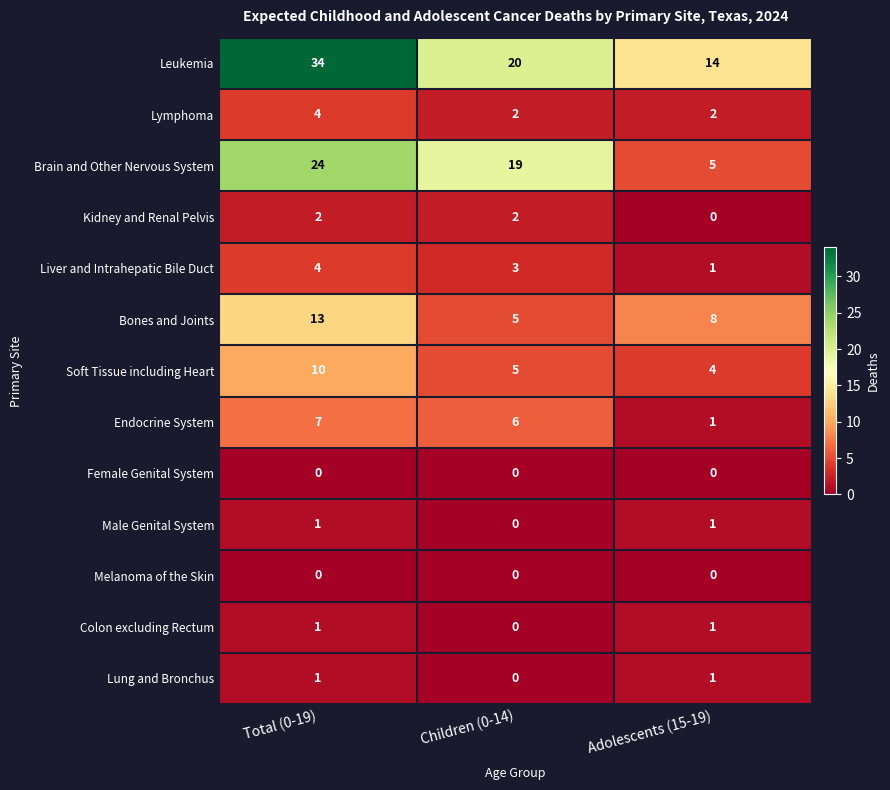

What is the average value of the Endocrine System series?

5